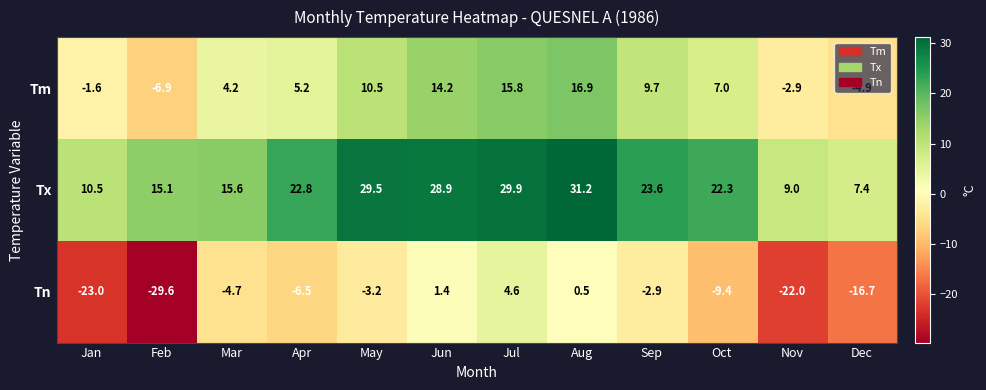

What is the minimum value for Tx?

7.4